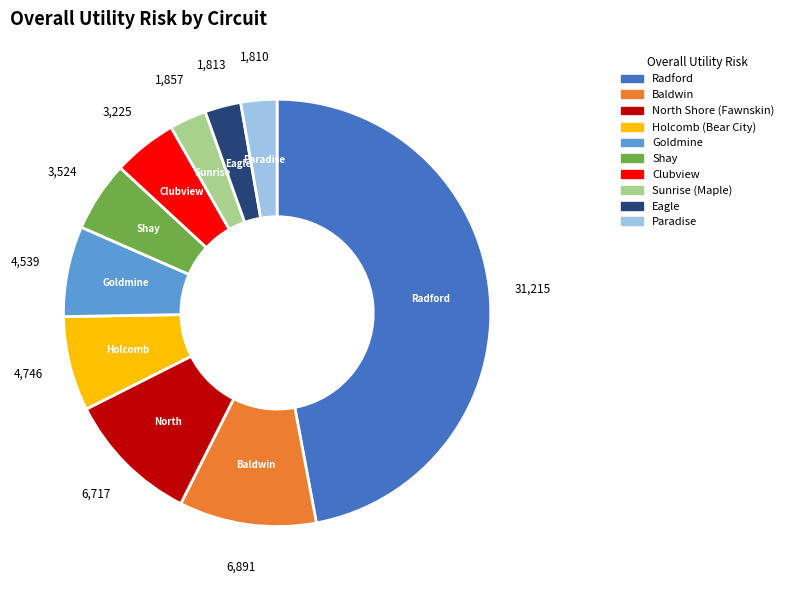

Does Baldwin represent more than half of the total?

No